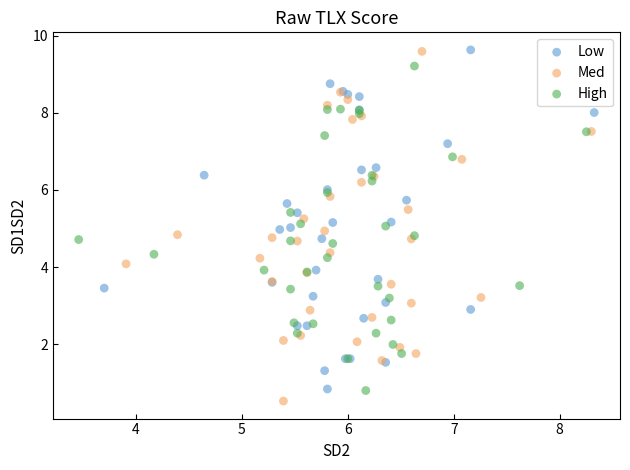

Which series has the largest Y range (max minus min)?

Med